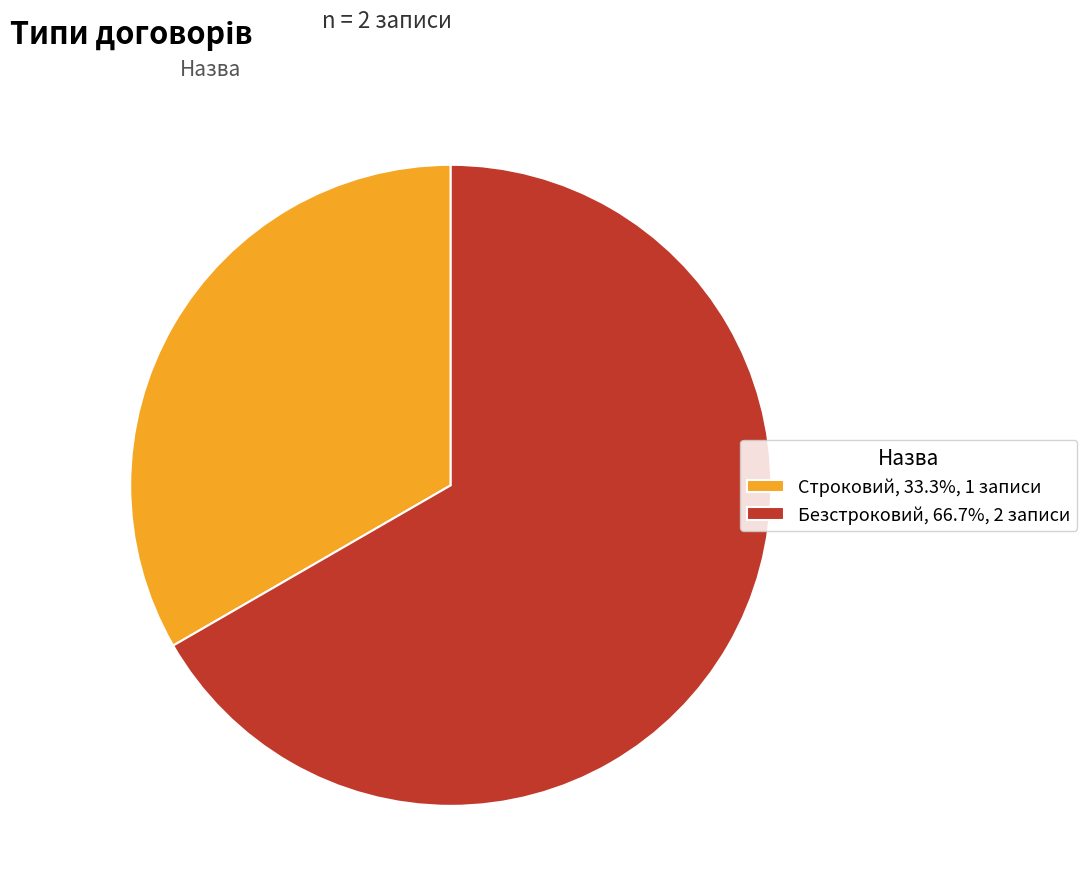

Rank the categories by value from lowest to highest.

Строковий, Безстроковий